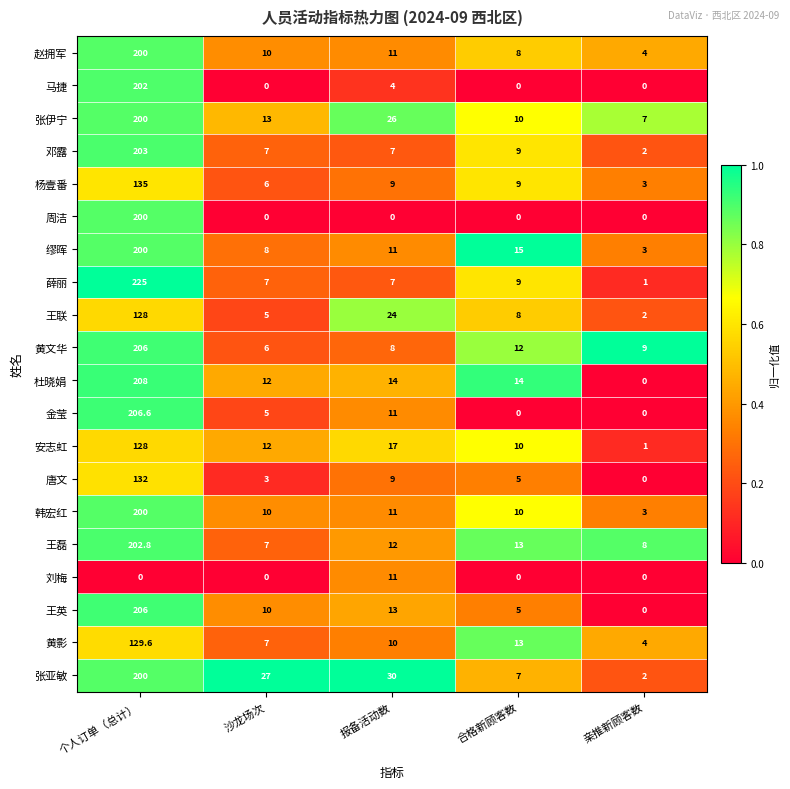

What is the difference between the highest and lowest values at 个人订单（总计）?

225.0